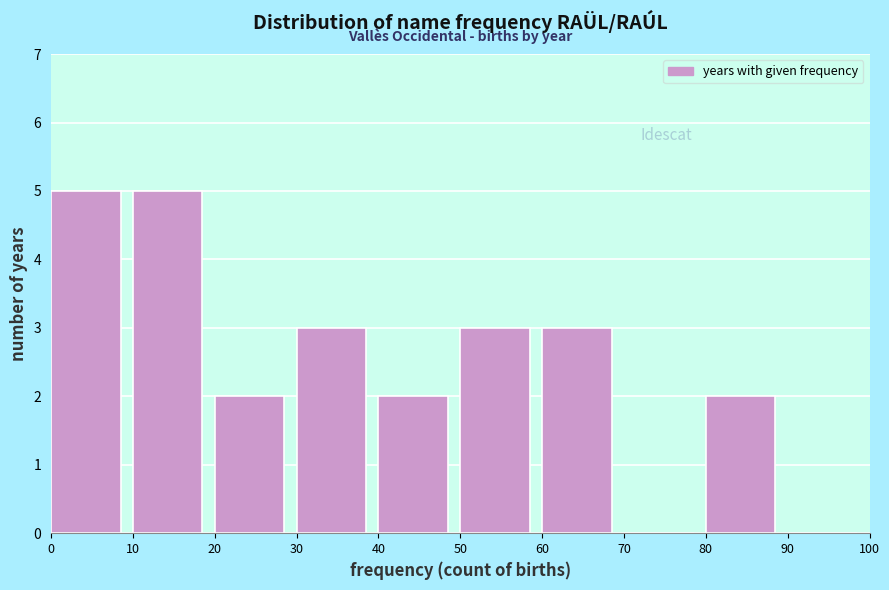

What is the height of the bar covering 60 to 70 on the x-axis? The values are not printed on the chart, so give them approximately, as read against the axis.

3